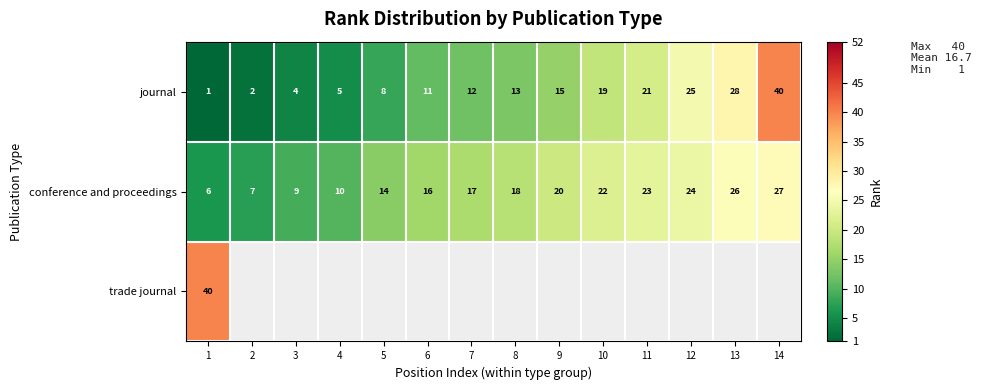

Is it true that journal equals 40 at 14?

True